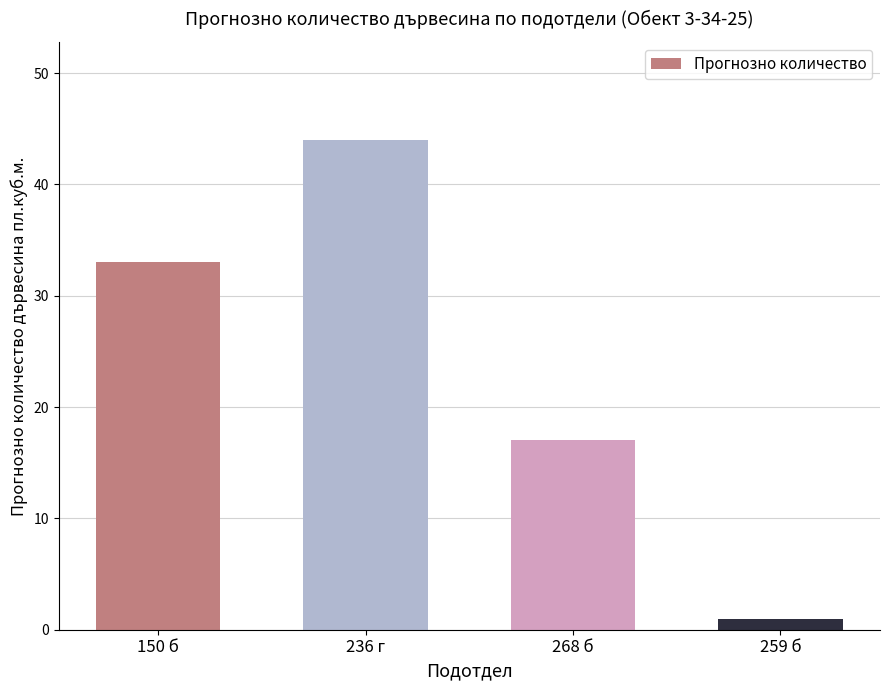

What is the change in value from 150 б to 259 б?

-32